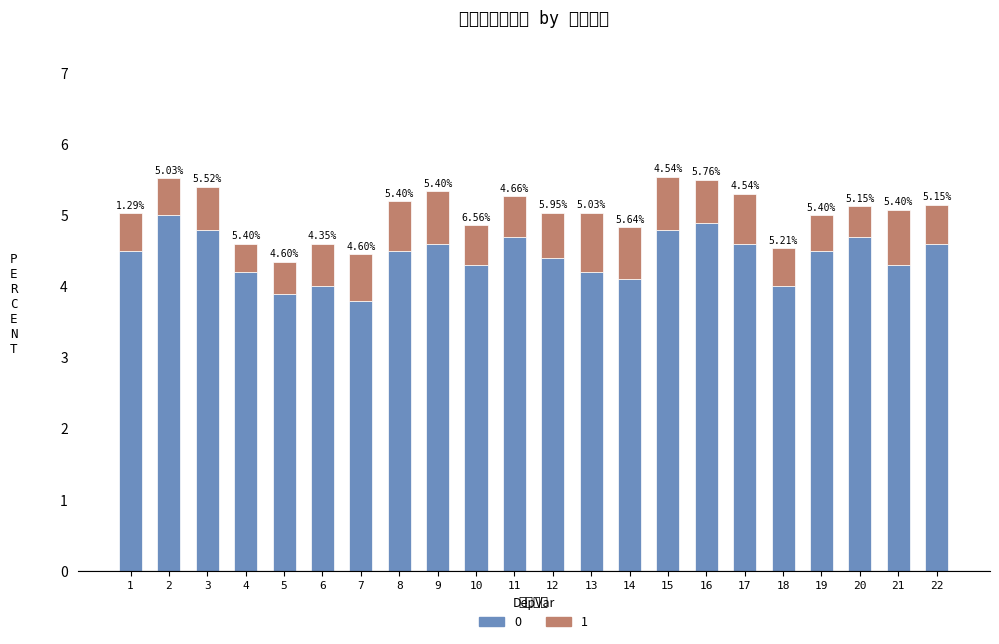

How many values in the 0 series exceed 4?

18